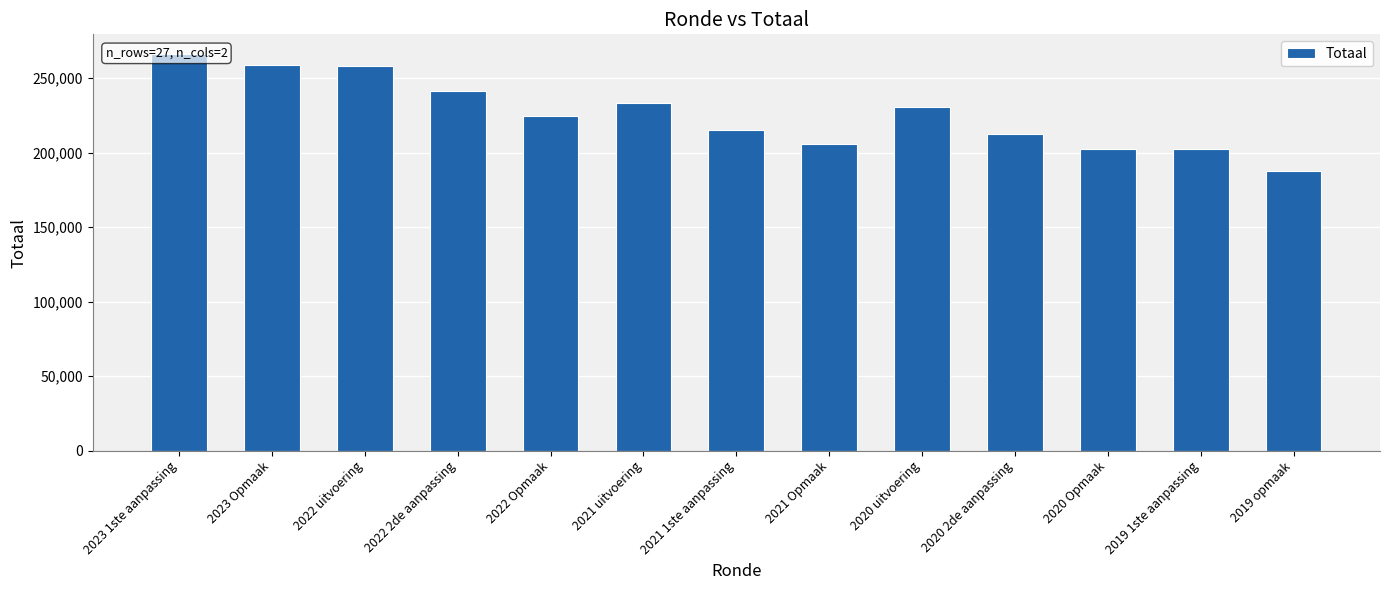

At which label is the value closest to 226903?

2022 Opmaak